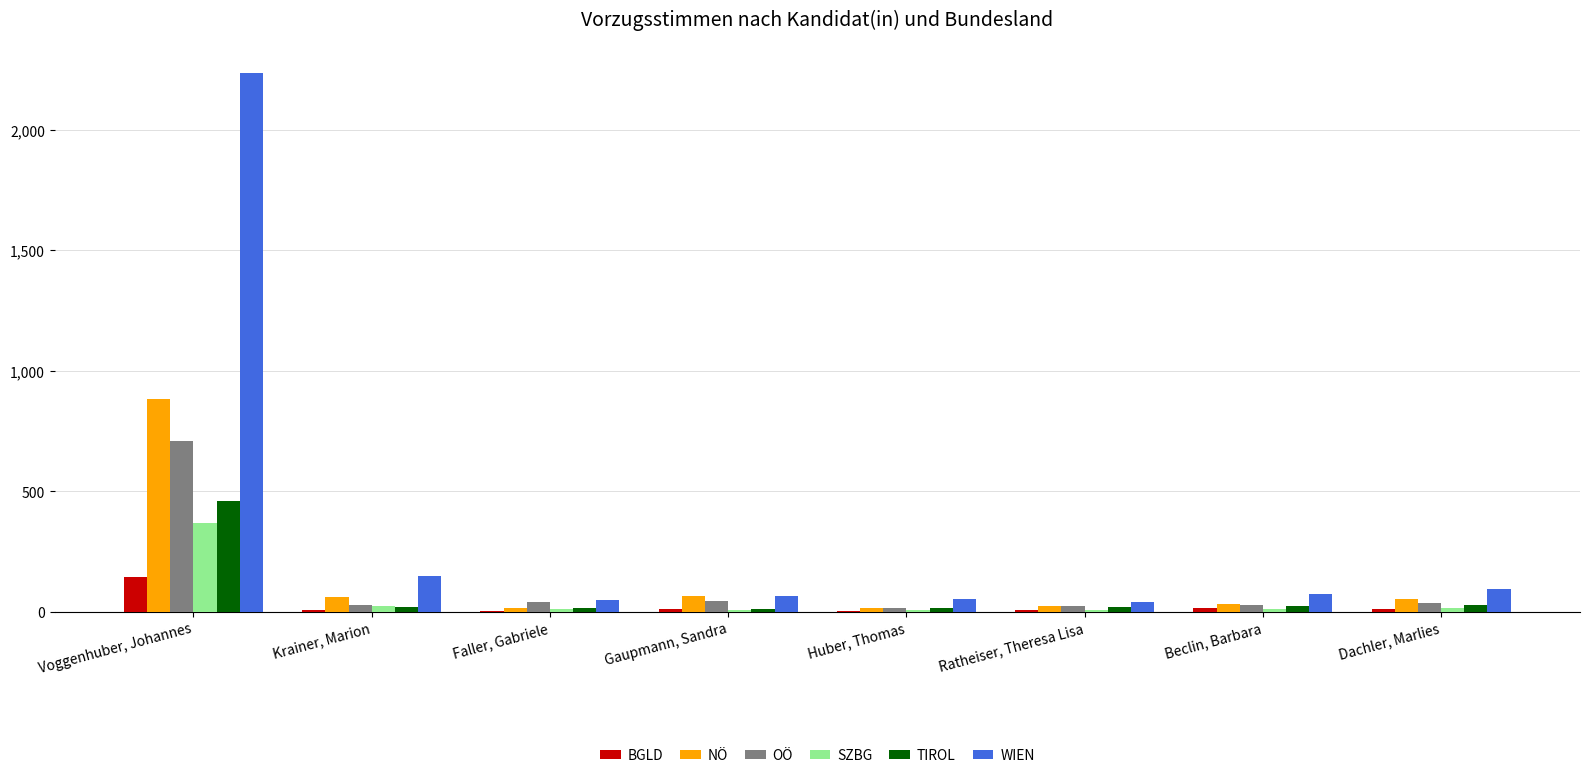

Where is WIEN nearest to the value 1137?

Krainer, Marion